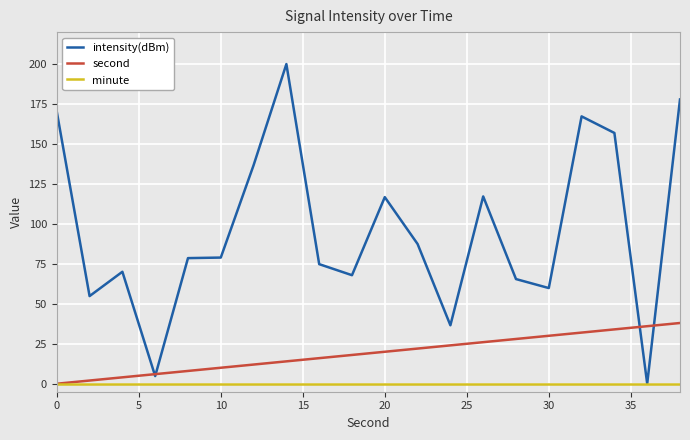

Which series has the largest range (max minus min)?

intensity(dBm)